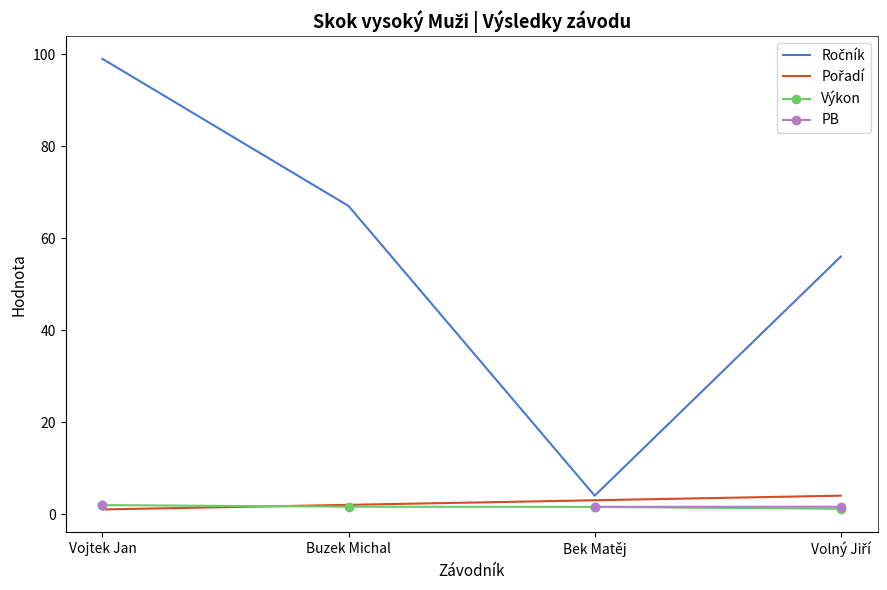

True or false: Ročník has a value of 146.6 at Vojtek Jan.

False